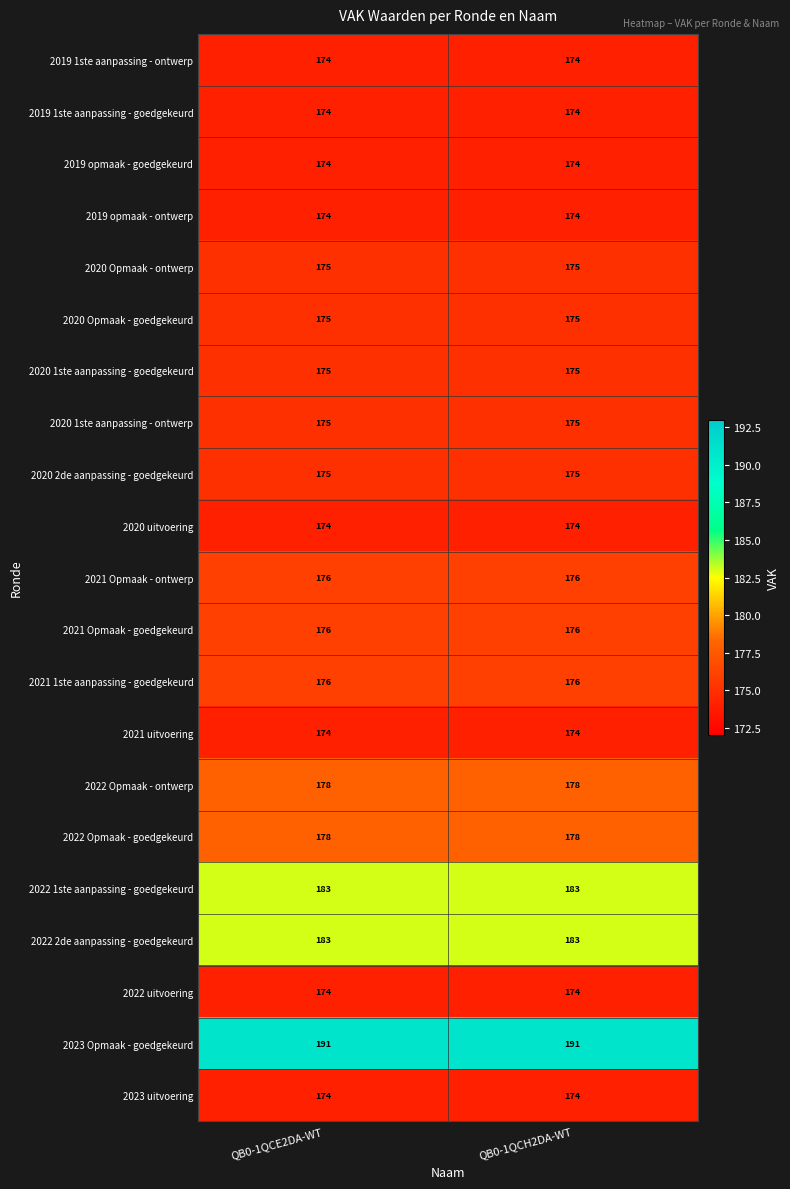

What is the difference between the highest and lowest values at QB0-1QCH2DA-WT?

17